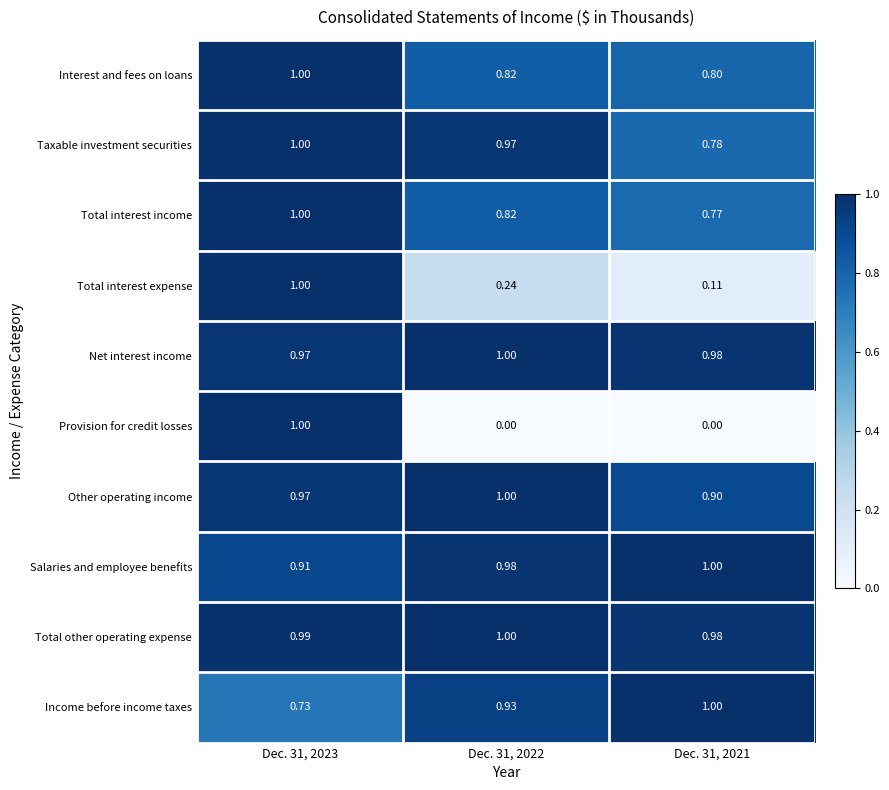

Is the value of Total interest income at Dec. 31, 2022 greater than the value of Total interest expense at Dec. 31, 2023?

No